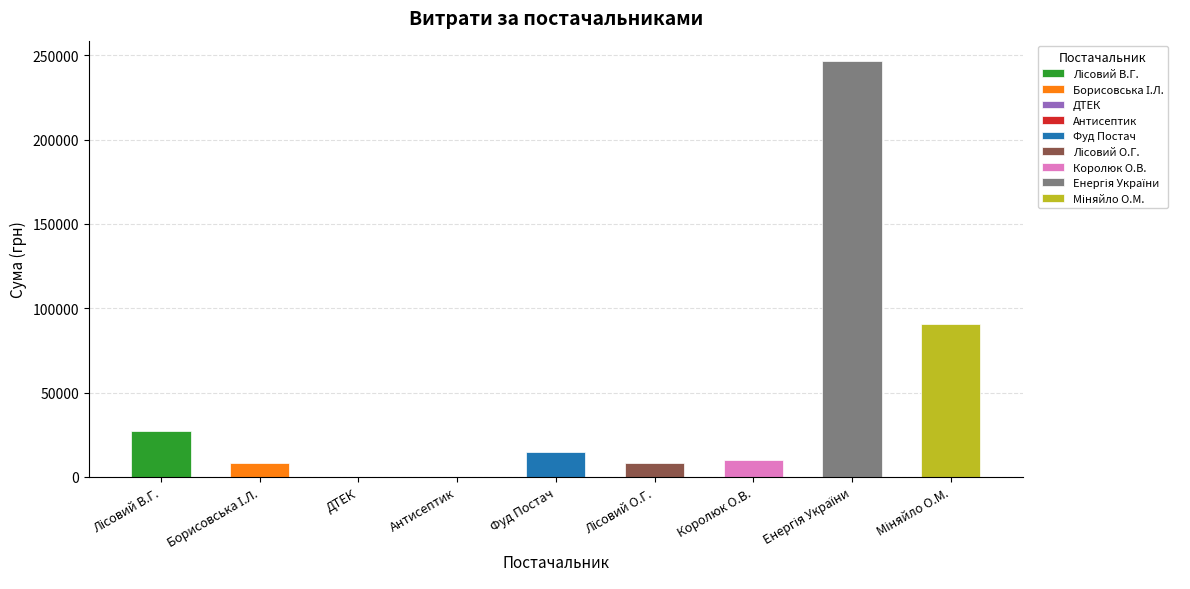

What is the sum of all values?

406301.2